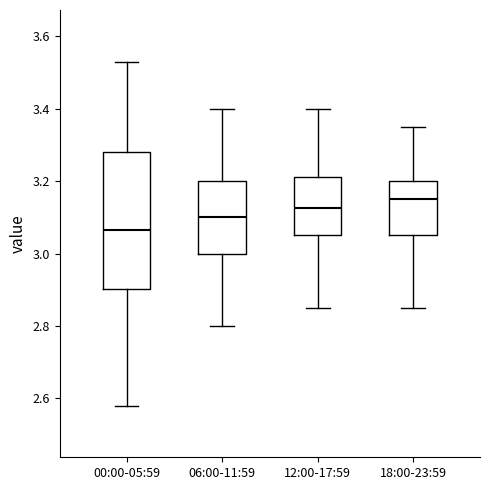

Reading left to right, read every box against the y-axis: the position of its median line, the range the box covers, and the ends of its whiskers. The values are not printed on the chart, so give them approximately, as read against the axis.

00:00-05:59: median 3.06, box 2.90 to 3.28, whiskers 2.58 to 3.54
06:00-11:59: median 3.10, box 3.00 to 3.20, whiskers 2.80 to 3.40
12:00-17:59: median 3.12, box 3.06 to 3.22, whiskers 2.86 to 3.40
18:00-23:59: median 3.16, box 3.06 to 3.20, whiskers 2.86 to 3.36